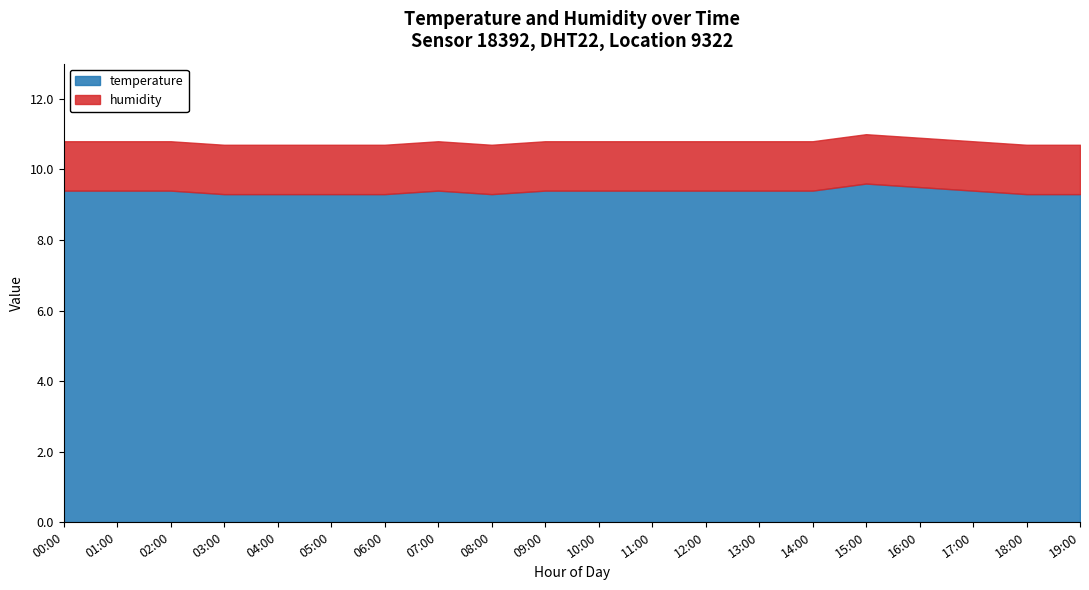

At how many categories does at least one series exceed 9?

20